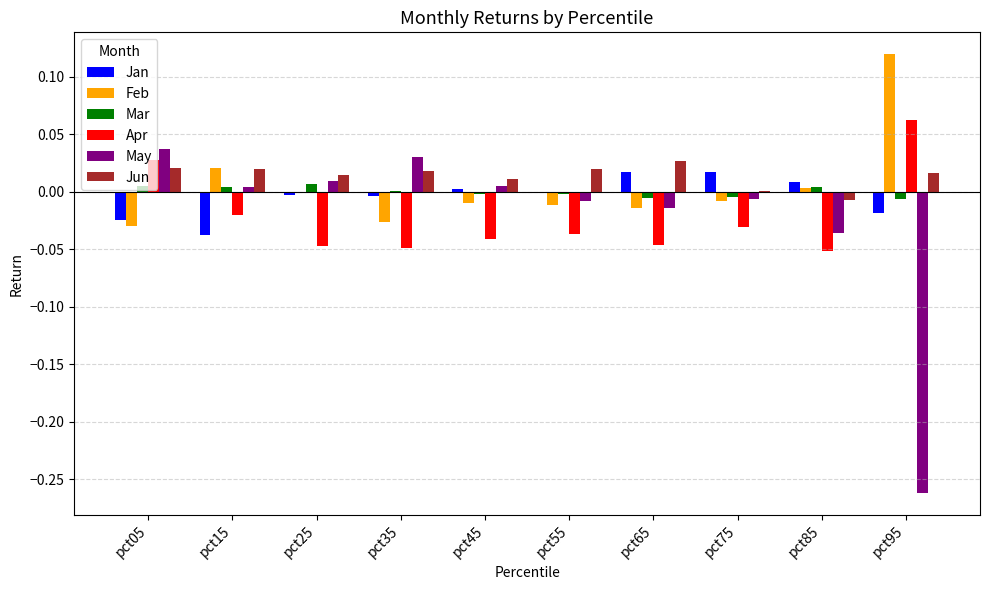

How many series are shown in this chart?

6